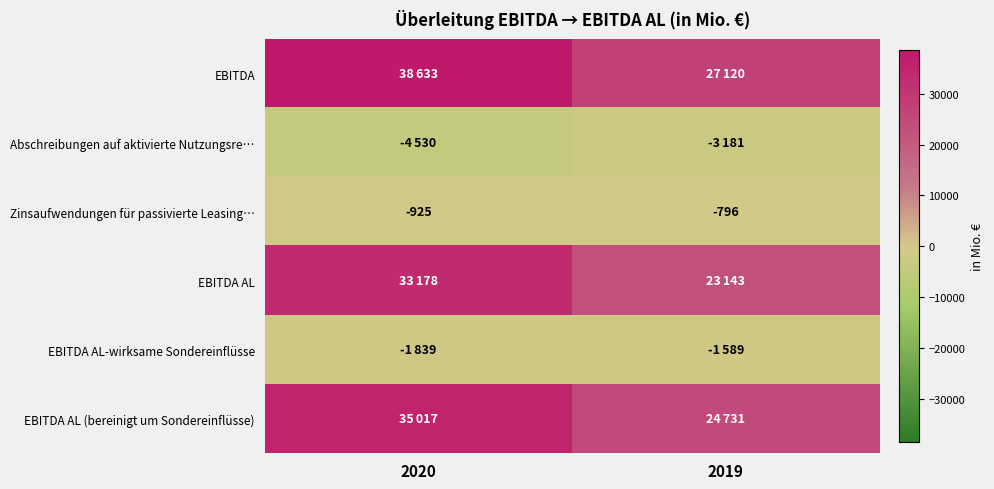

True or false: Zinsaufwendungen für passivierte Leasing… has a value of -925 at 2020.

True